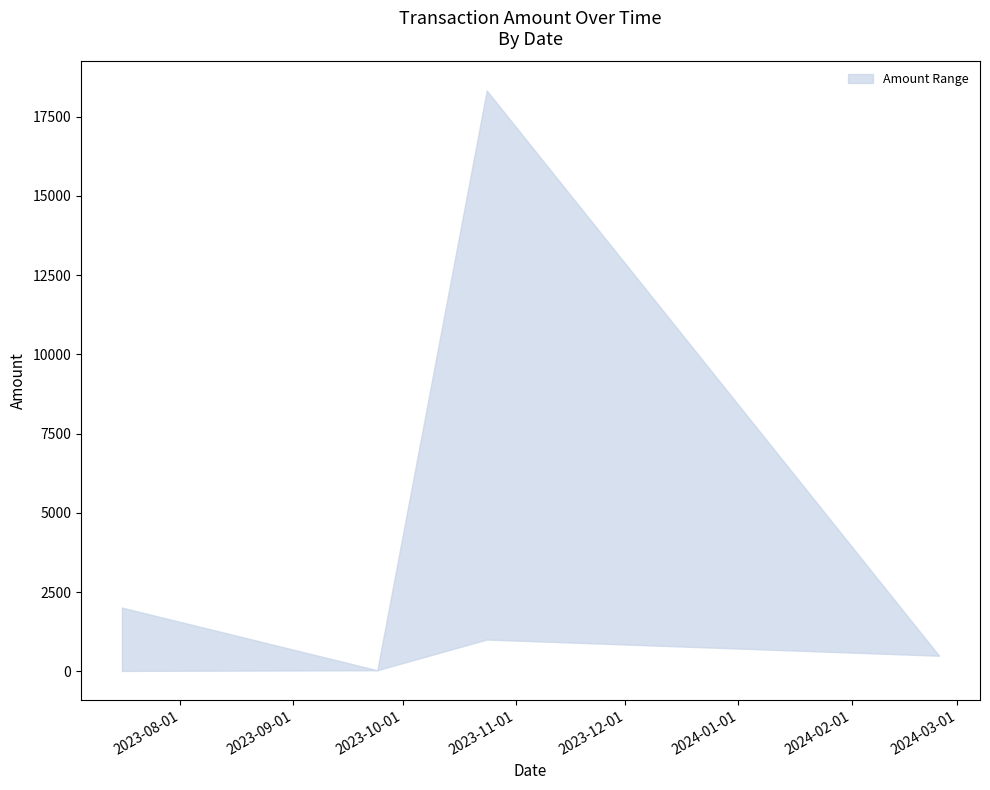

Is it true that Amount_lower equals 1529.6 at 2023-10-24?

False